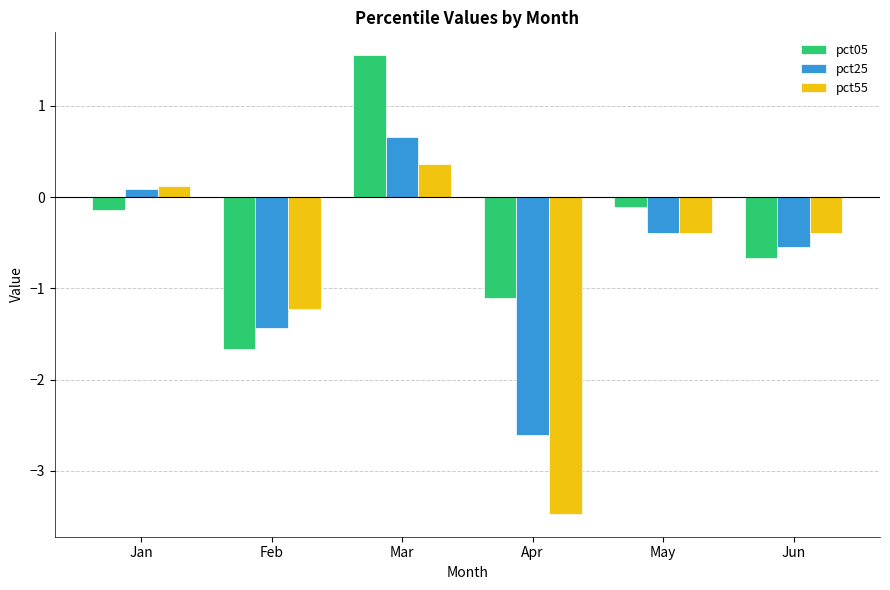

What is the sum of the pct55 values at Apr and Feb?

-4.7